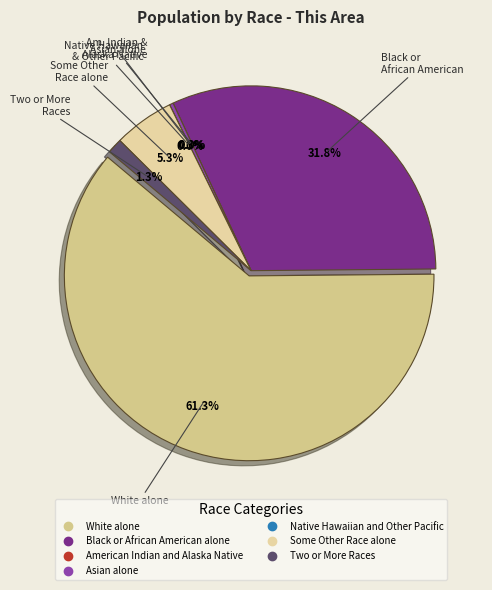

How many slices are in this pie chart?

7